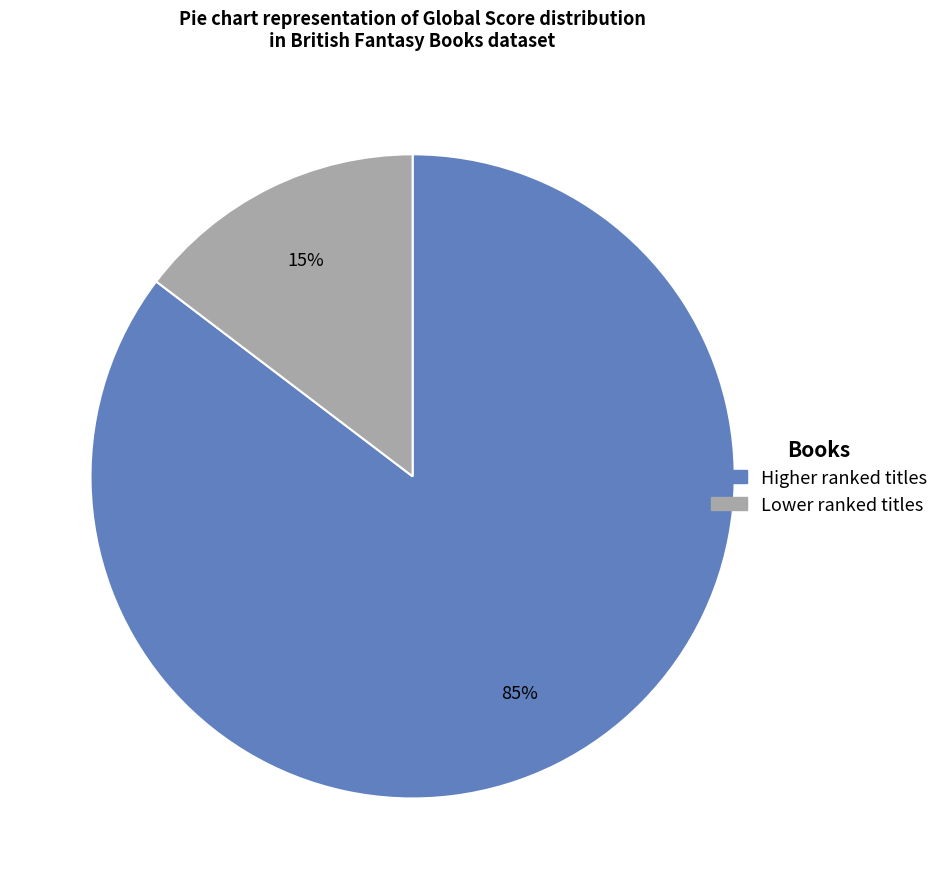

How many slices are in this pie chart?

2